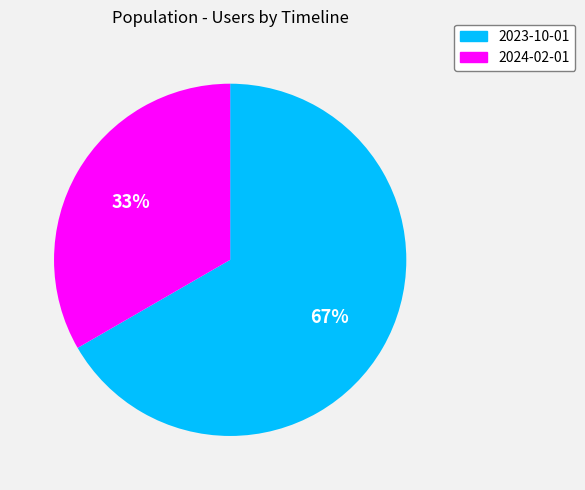

To the nearest percent, what is the combined percentage of 2023-10-01 and 2024-02-01?

100%